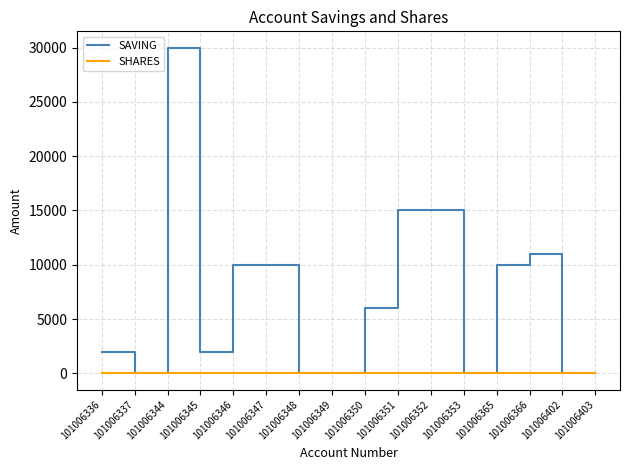

Which series has the largest range (max minus min)?

SAVING